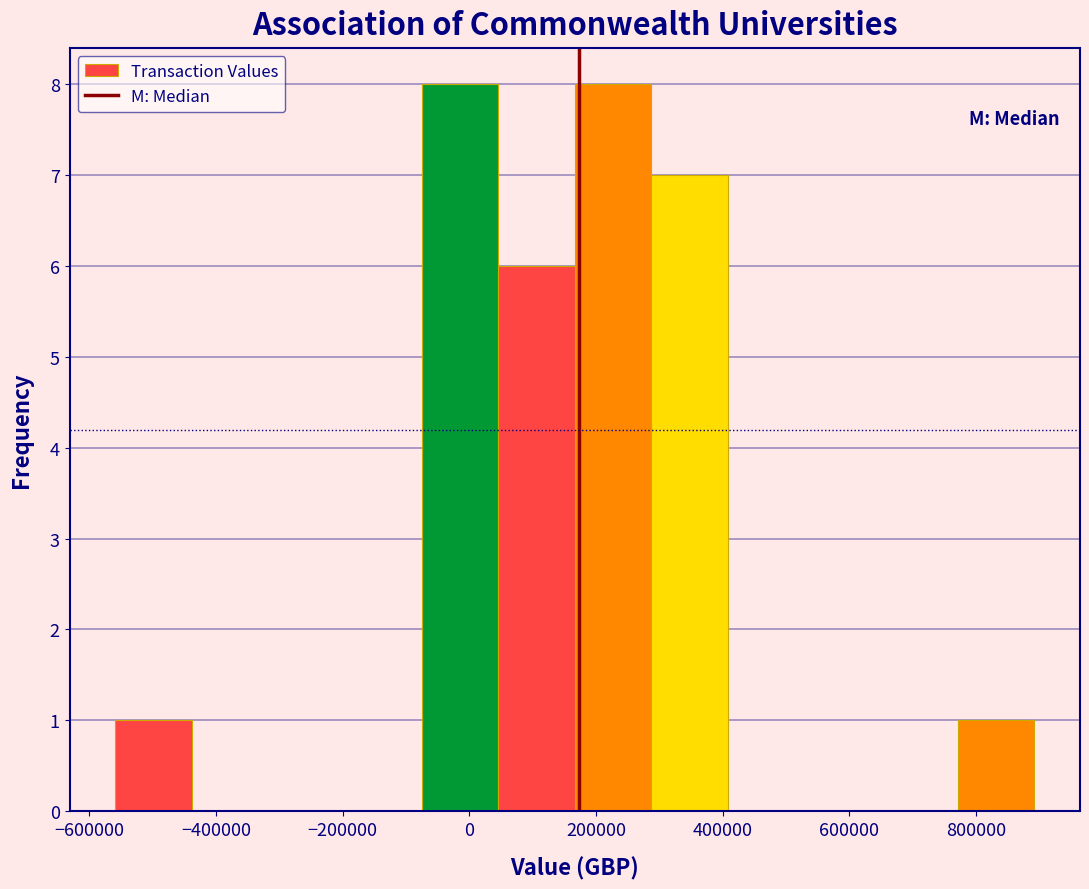

Reading left to right, transcribe this chart: for each bar, give the range it covers on the x-axis and its height. Neither the bar edges nor the heights are printed on the chart, so give them approximately, as read against the axes.

-560000 to -440000: 1
-440000 to -320000: 0
-320000 to -200000: 0
-200000 to -80000: 0
-80000 to 40000: 8
40000 to 160000: 6
160000 to 280000: 8
280000 to 400000: 7
400000 to 520000: 0
520000 to 640000: 0
640000 to 780000: 0
780000 to 900000: 1